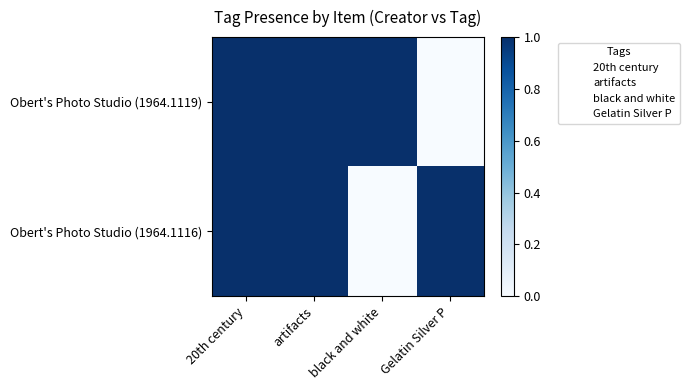

Reading left to right, extract all data points from this chart.

20th century: 1	1
artifacts: 1	1
black and white: 1	0
Gelatin Silver P: 0	1